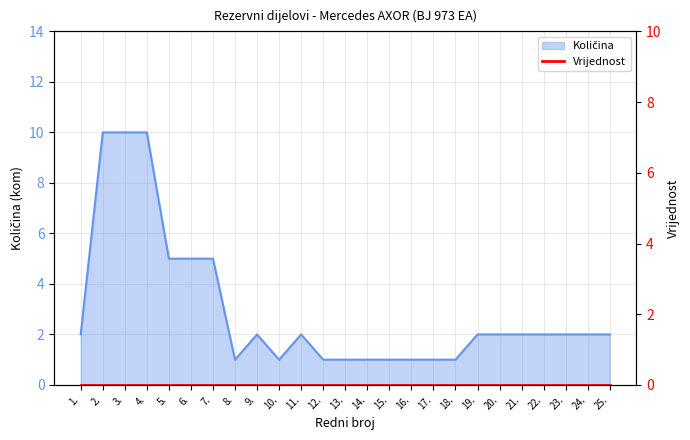

What is the sum of all values?

74